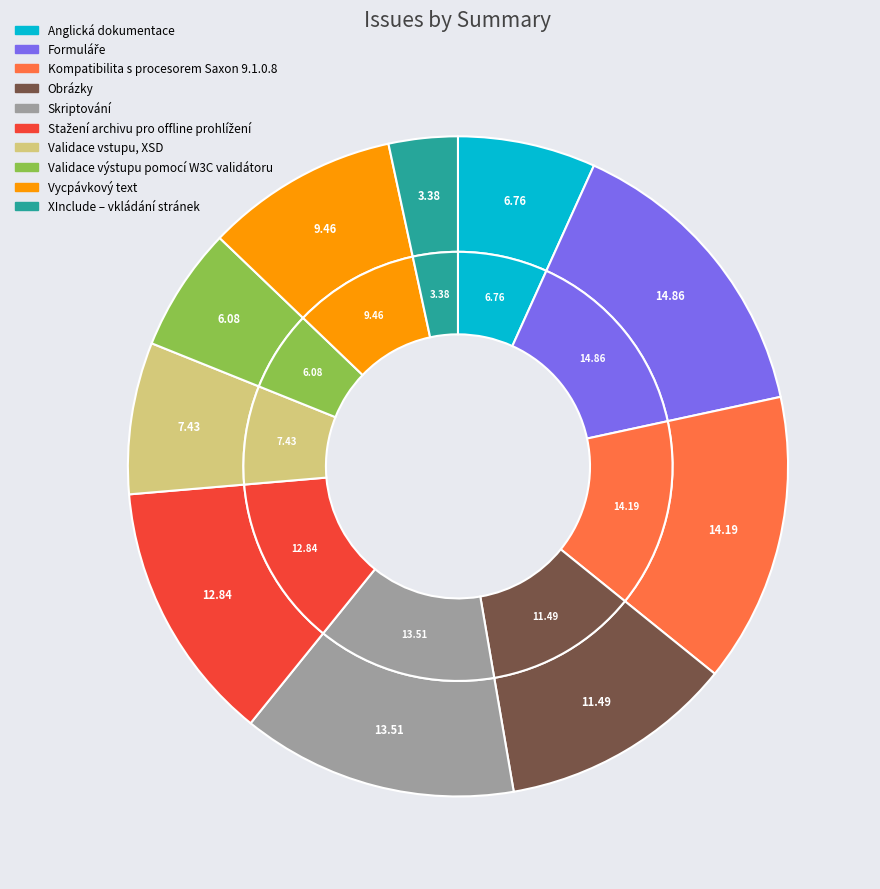

To the nearest percent, what is the combined percentage of Obrázky and Validace vstupu, XSD?

19%